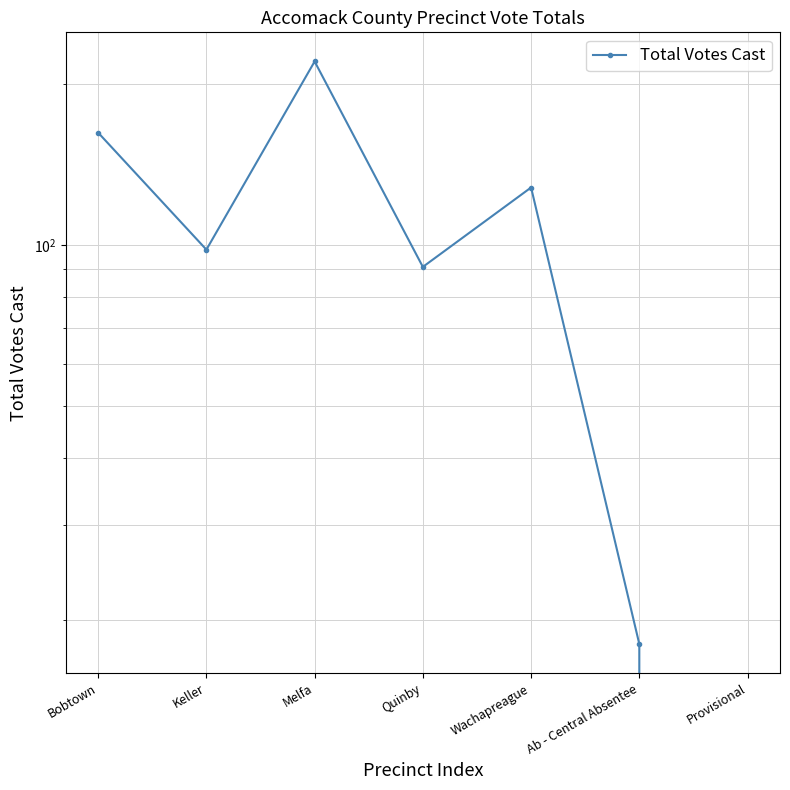

Which has a higher value, Ab - Central Absentee or Quinby?

Quinby